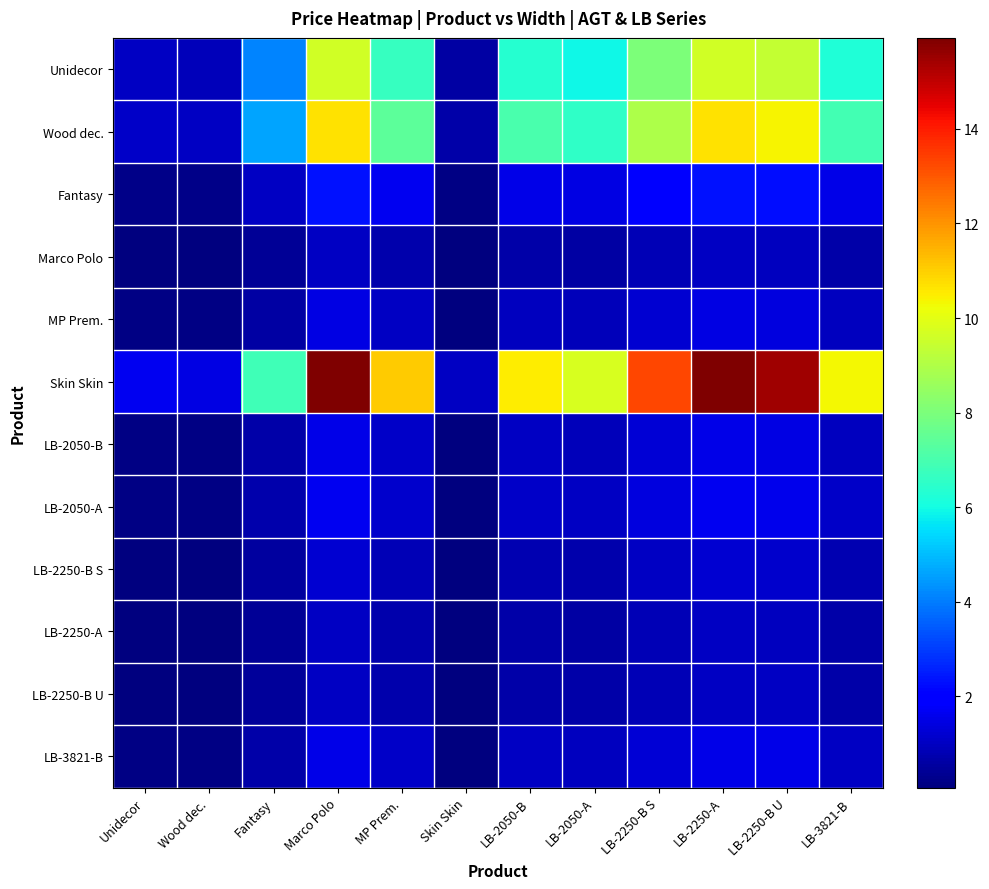

Reading left to right, transcribe all the data shown in this chart.

Unidecor: Unidecor=1.0	Wood dec.=0.9	Fantasy=4.1	Marco Polo=9.6	MP Prem.=6.7	Skin Skin=0.6	LB-2050-В=6.3	LB-2050-А=5.9	LB-2250-В S=8.0	LB-2250-А=9.6	LB-2250-В U=9.4	LB-3821-В=6.2
Wood dec.: Unidecor=1.1	Wood dec.=1.0	Fantasy=4.6	Marco Polo=10.7	MP Prem.=7.4	Skin Skin=0.7	LB-2050-В=7.0	LB-2050-А=6.5	LB-2250-В S=8.9	LB-2250-А=10.7	LB-2250-В U=10.4	LB-3821-В=6.9
Fantasy: Unidecor=0.2	Wood dec.=0.2	Fantasy=1.0	Marco Polo=2.3	MP Prem.=1.6	Skin Skin=0.1	LB-2050-В=1.5	LB-2050-А=1.4	LB-2250-В S=2.0	LB-2250-А=2.3	LB-2250-В U=2.3	LB-3821-В=1.5
Marco Polo: Unidecor=0.1	Wood dec.=0.1	Fantasy=0.4	Marco Polo=1.0	MP Prem.=0.7	Skin Skin=0.1	LB-2050-В=0.7	LB-2050-А=0.6	LB-2250-В S=0.8	LB-2250-А=1.0	LB-2250-В U=1.0	LB-3821-В=0.6
MP Prem.: Unidecor=0.1	Wood dec.=0.1	Fantasy=0.6	Marco Polo=1.4	MP Prem.=1.0	Skin Skin=0.1	LB-2050-В=0.9	LB-2050-А=0.9	LB-2250-В S=1.2	LB-2250-А=1.4	LB-2250-В U=1.4	LB-3821-В=0.9
Skin Skin: Unidecor=1.7	Wood dec.=1.5	Fantasy=6.8	Marco Polo=15.9	MP Prem.=11.1	Skin Skin=1.0	LB-2050-В=10.5	LB-2050-А=9.7	LB-2250-В S=13.3	LB-2250-А=15.9	LB-2250-В U=15.5	LB-3821-В=10.3
LB-2050-В: Unidecor=0.2	Wood dec.=0.1	Fantasy=0.7	Marco Polo=1.5	MP Prem.=1.1	Skin Skin=0.1	LB-2050-В=1.0	LB-2050-А=0.9	LB-2250-В S=1.3	LB-2250-А=1.5	LB-2250-В U=1.5	LB-3821-В=1.0
LB-2050-А: Unidecor=0.2	Wood dec.=0.2	Fantasy=0.7	Marco Polo=1.6	MP Prem.=1.1	Skin Skin=0.1	LB-2050-В=1.1	LB-2050-А=1.0	LB-2250-В S=1.4	LB-2250-А=1.6	LB-2250-В U=1.6	LB-3821-В=1.1
LB-2250-В S: Unidecor=0.1	Wood dec.=0.1	Fantasy=0.5	Marco Polo=1.2	MP Prem.=0.8	Skin Skin=0.1	LB-2050-В=0.8	LB-2050-А=0.7	LB-2250-В S=1.0	LB-2250-А=1.2	LB-2250-В U=1.2	LB-3821-В=0.8
LB-2250-А: Unidecor=0.1	Wood dec.=0.1	Fantasy=0.4	Marco Polo=1.0	MP Prem.=0.7	Skin Skin=0.1	LB-2050-В=0.7	LB-2050-А=0.6	LB-2250-В S=0.8	LB-2250-А=1.0	LB-2250-В U=1.0	LB-3821-В=0.6
LB-2250-В U: Unidecor=0.1	Wood dec.=0.1	Fantasy=0.4	Marco Polo=1.0	MP Prem.=0.7	Skin Skin=0.1	LB-2050-В=0.7	LB-2050-А=0.6	LB-2250-В S=0.9	LB-2250-А=1.0	LB-2250-В U=1.0	LB-3821-В=0.7
LB-3821-В: Unidecor=0.2	Wood dec.=0.1	Fantasy=0.7	Marco Polo=1.5	MP Prem.=1.1	Skin Skin=0.1	LB-2050-В=1.0	LB-2050-А=0.9	LB-2250-В S=1.3	LB-2250-А=1.5	LB-2250-В U=1.5	LB-3821-В=1.0